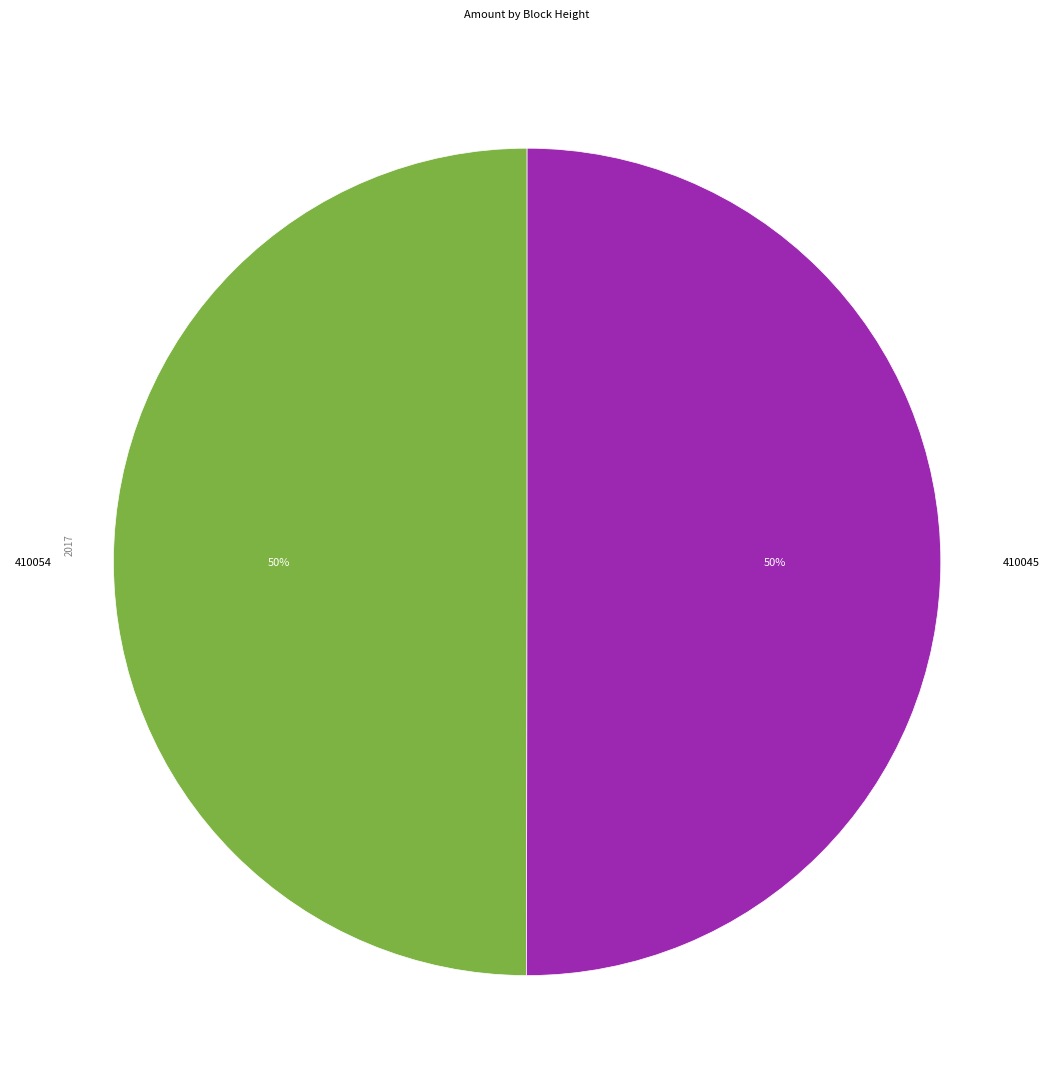

To the nearest percent, what portion does 410054 represent?

50%